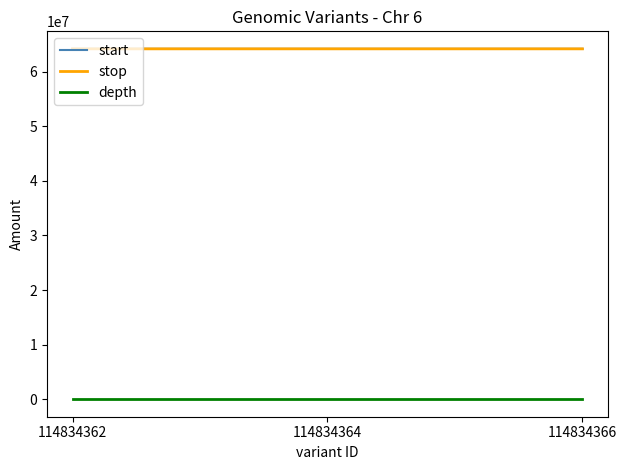

The depth series shows 12 at 114834362. True or false?

True